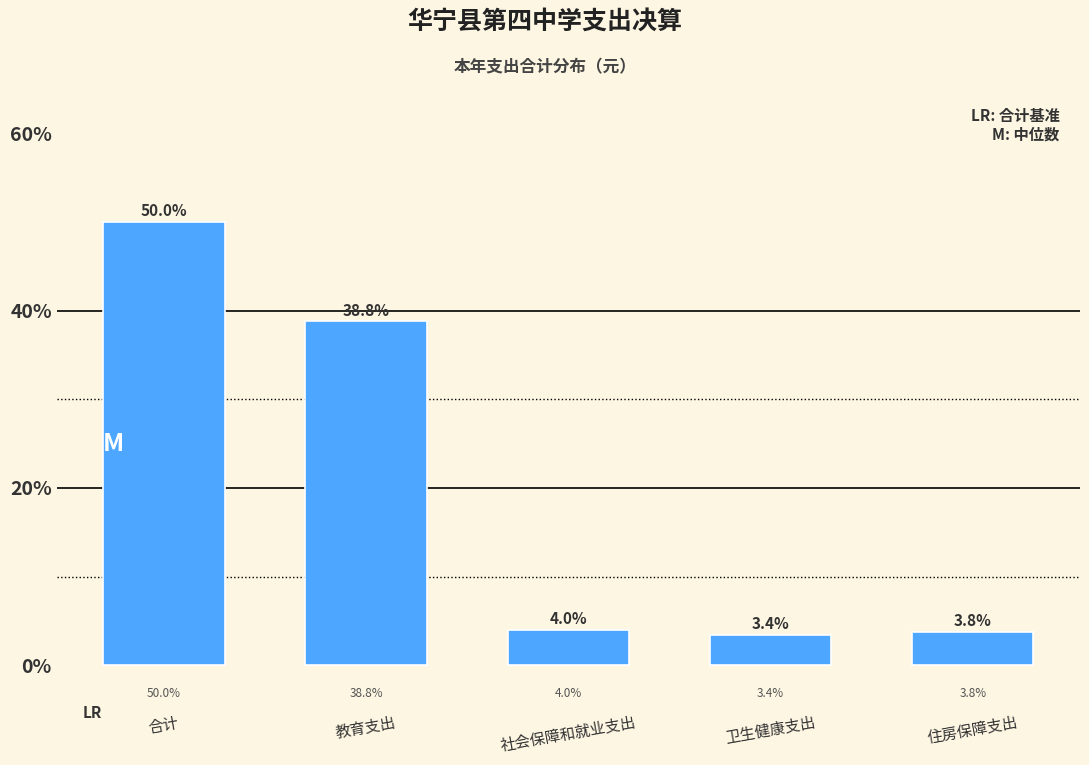

Reading left to right, list all the values displayed in this chart.

50.0	38.8	4.0	3.4	3.8